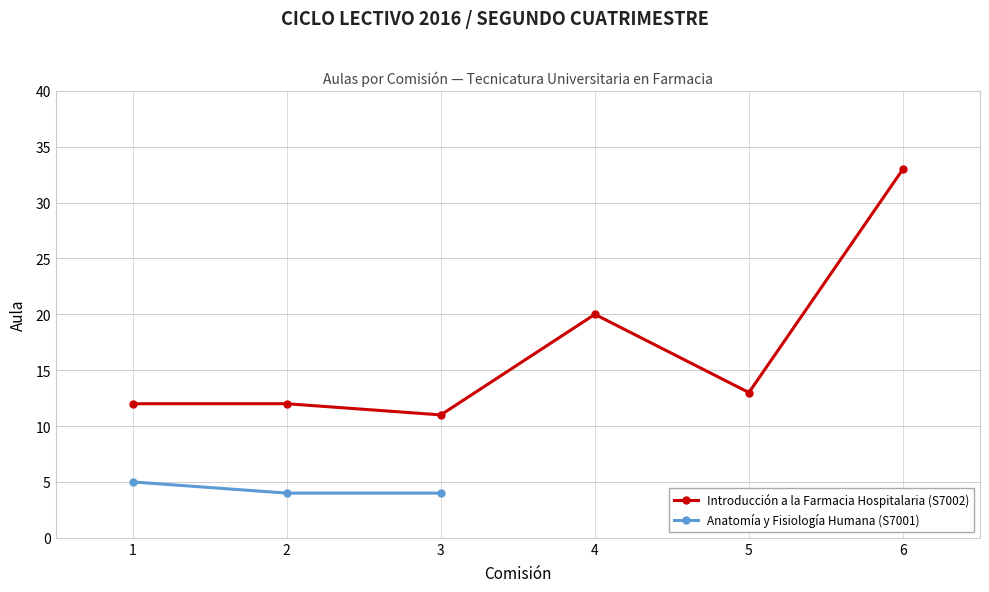

Approximately how many times larger is the value at 2 compared to 3?

1.1